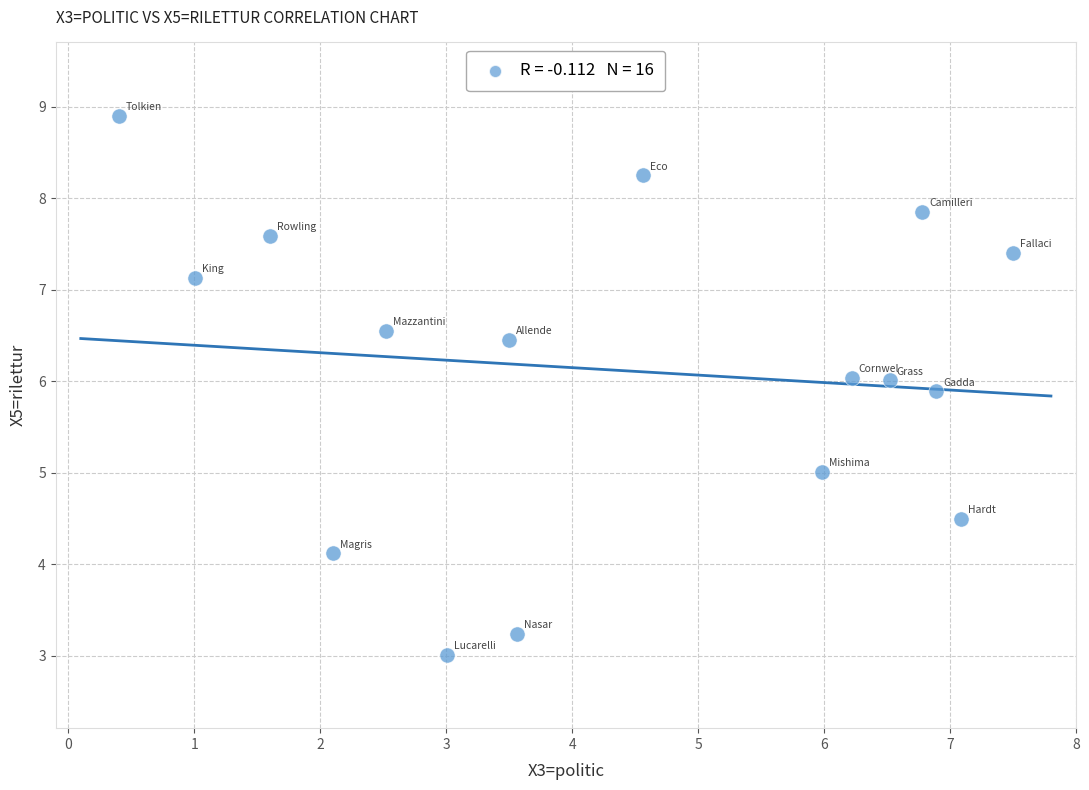

What is the range of X values (max minus min)?

7.1